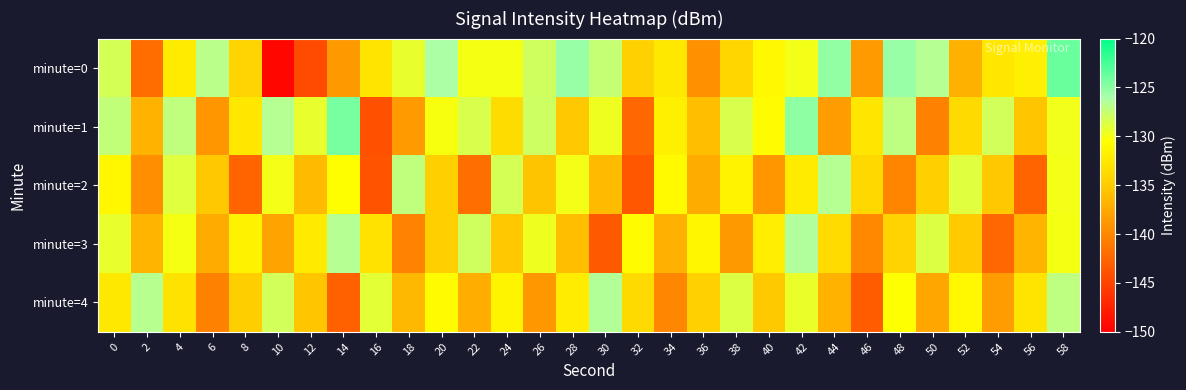

Count the number of categories in the chart.

30